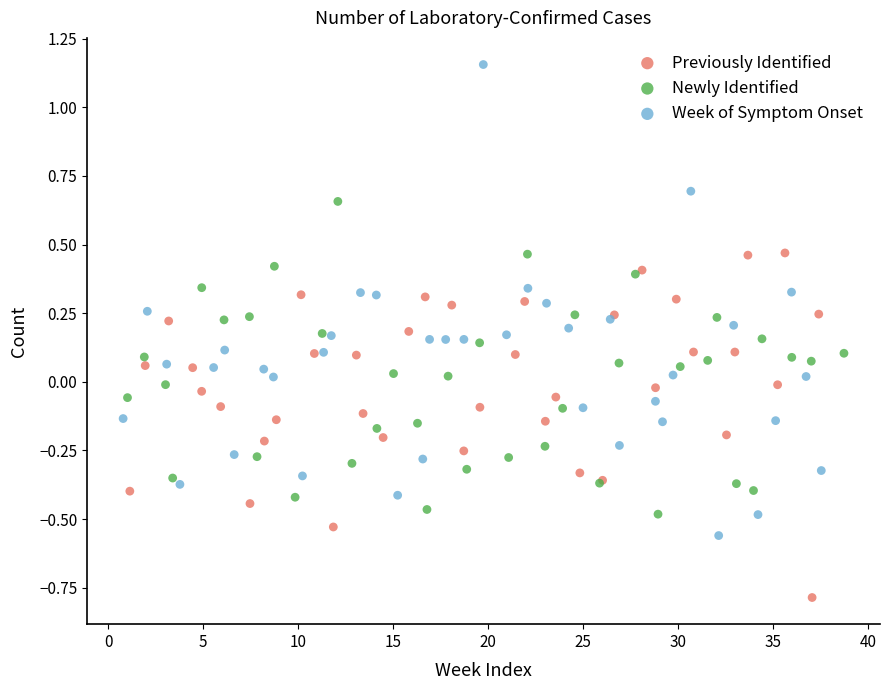

Which series contains the lowest Y value?

Previously Identified